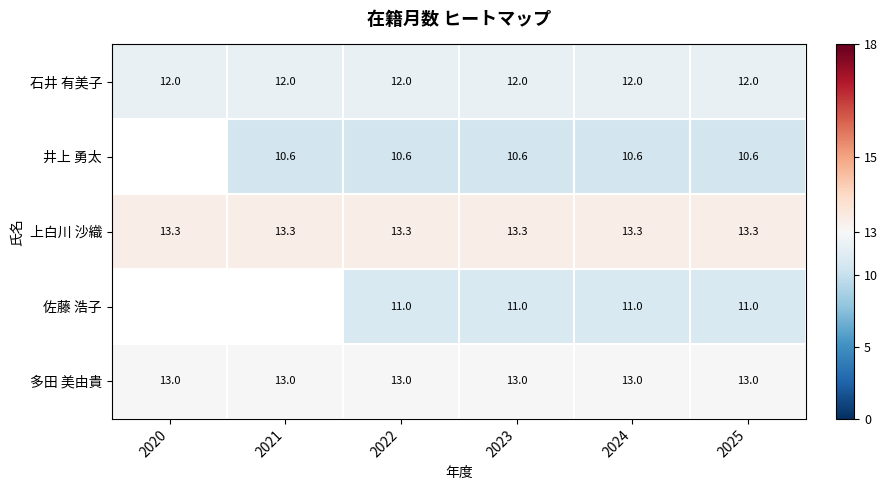

Is the value of 上白川 沙織 at 2021 greater than the value of 石井 有美子 at 2023?

Yes